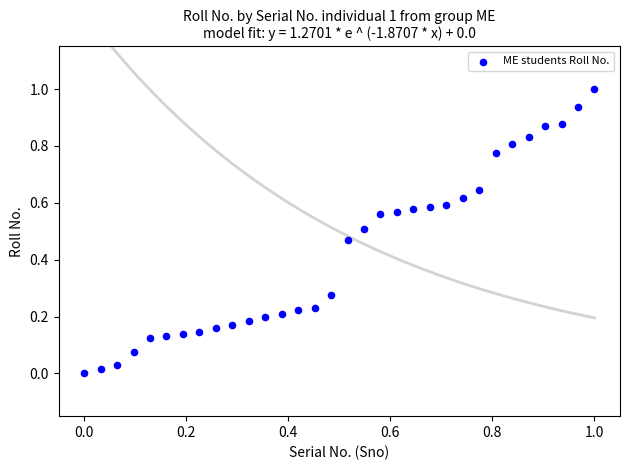

What is the range of Y values (max minus min)?

1.0